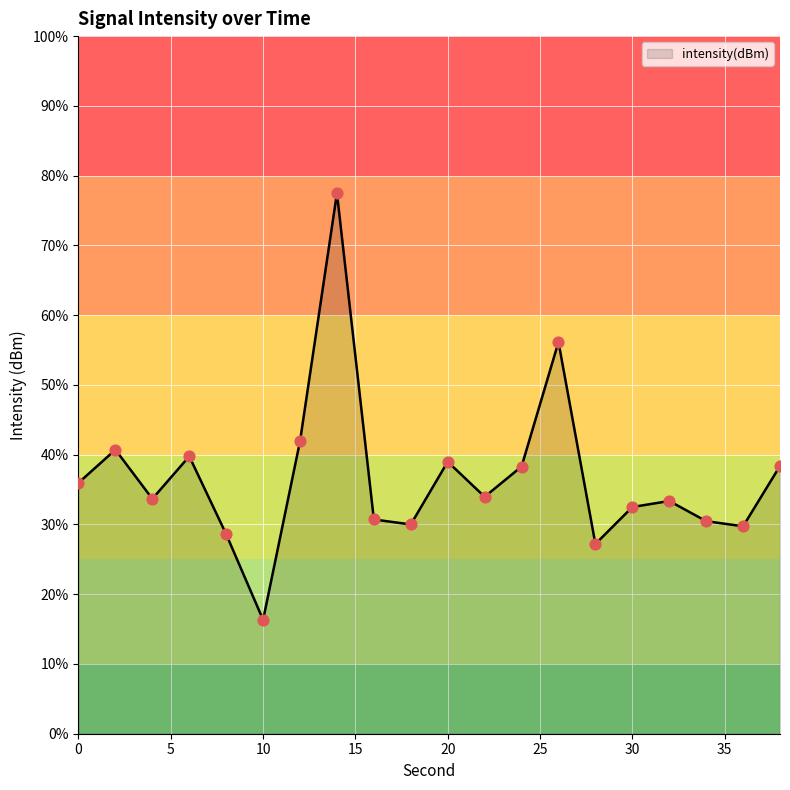

Between 4 and 22, which is larger?

22